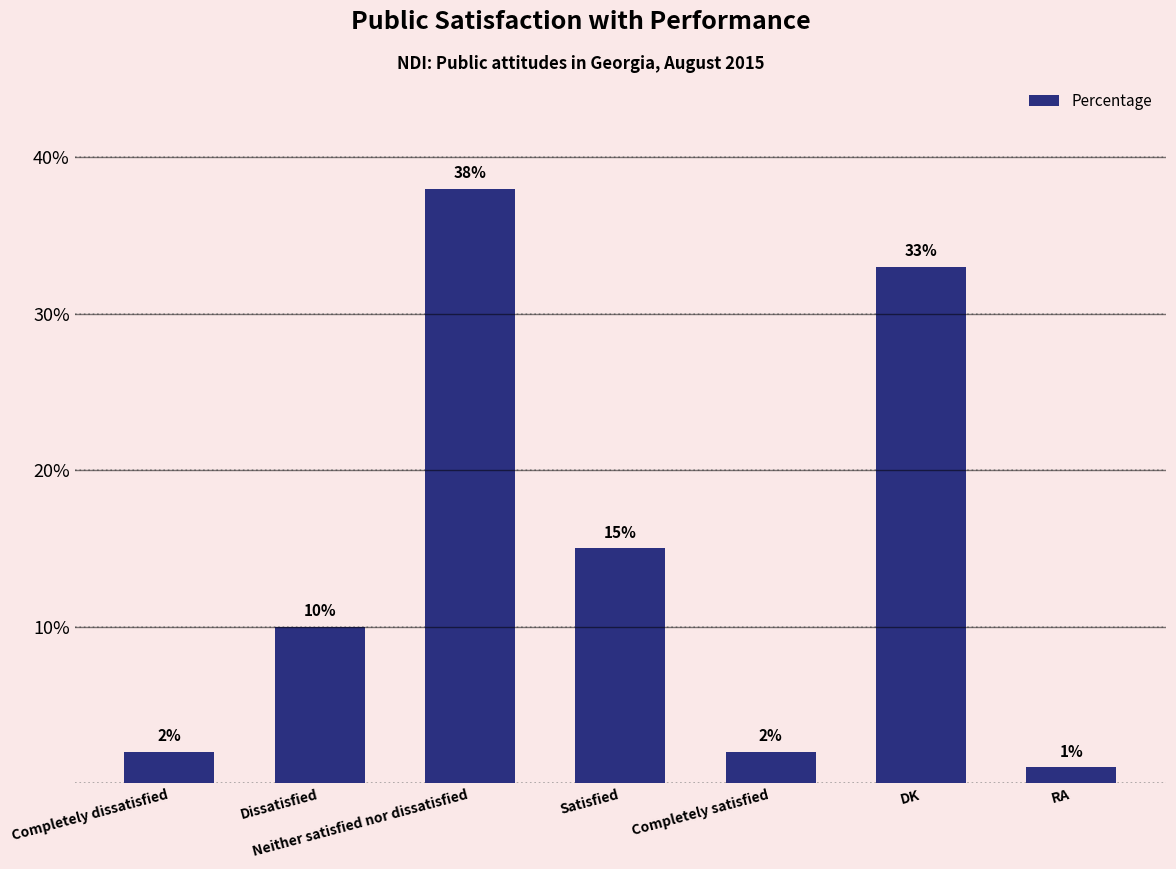

What is the difference between the maximum and second lowest values?

36